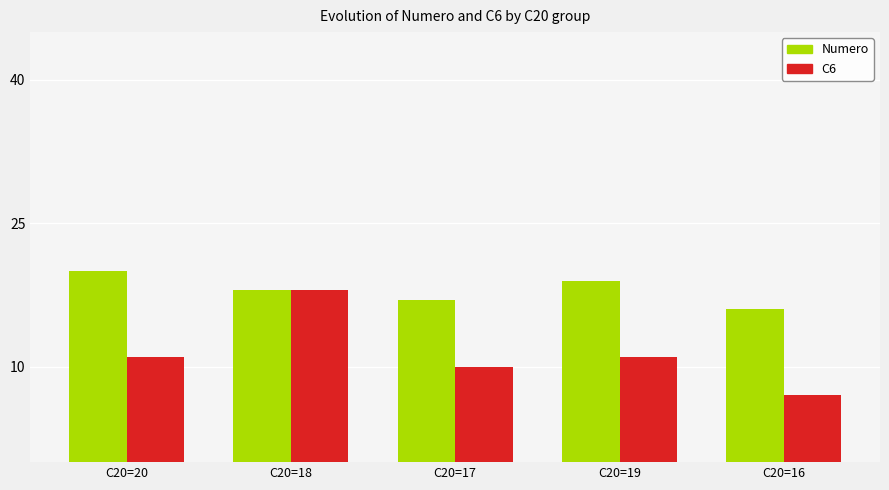

What is the difference between the second highest and second lowest values in the C6 series?

1